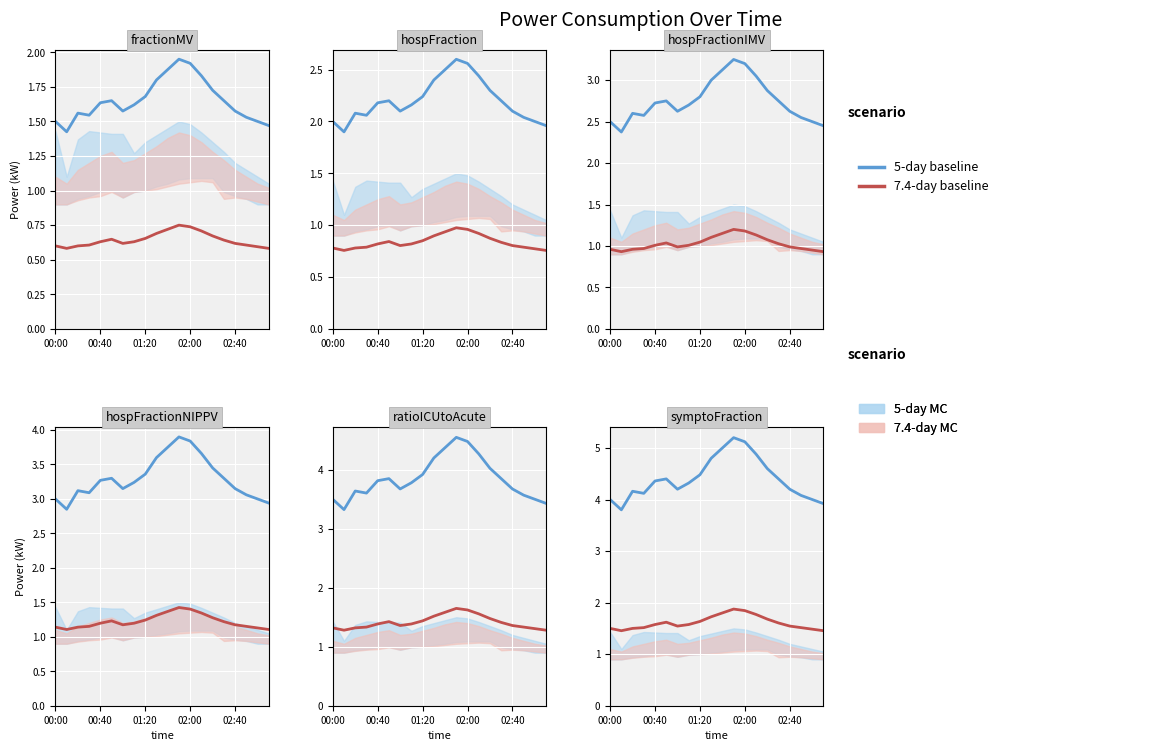

True or false: 7.4-day baseline and 5-day baseline intersect in this chart.

False